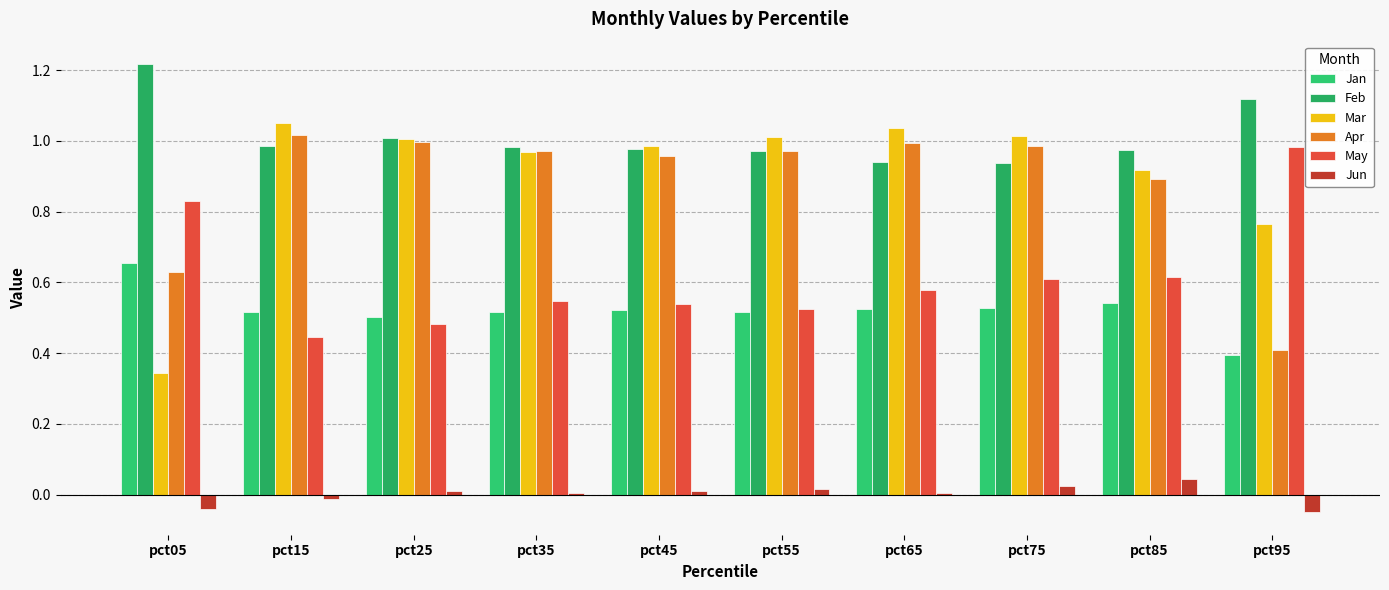

Which series changed the most between pct25 and pct65?

May